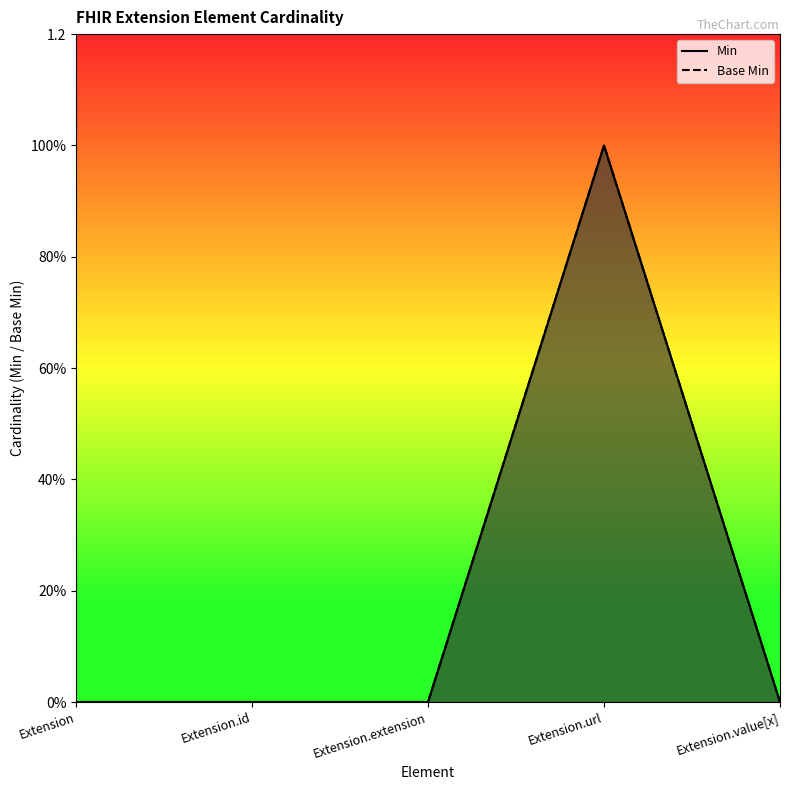

Count the Min values in the range 0 to 1.

5